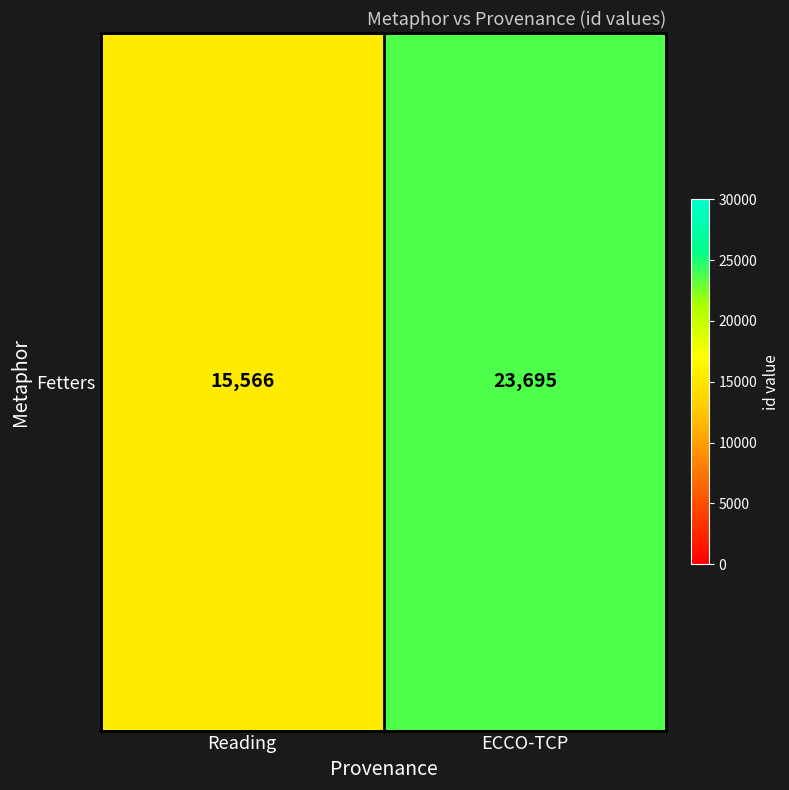

List the labels in order of value, largest first.

ECCO-TCP, Reading